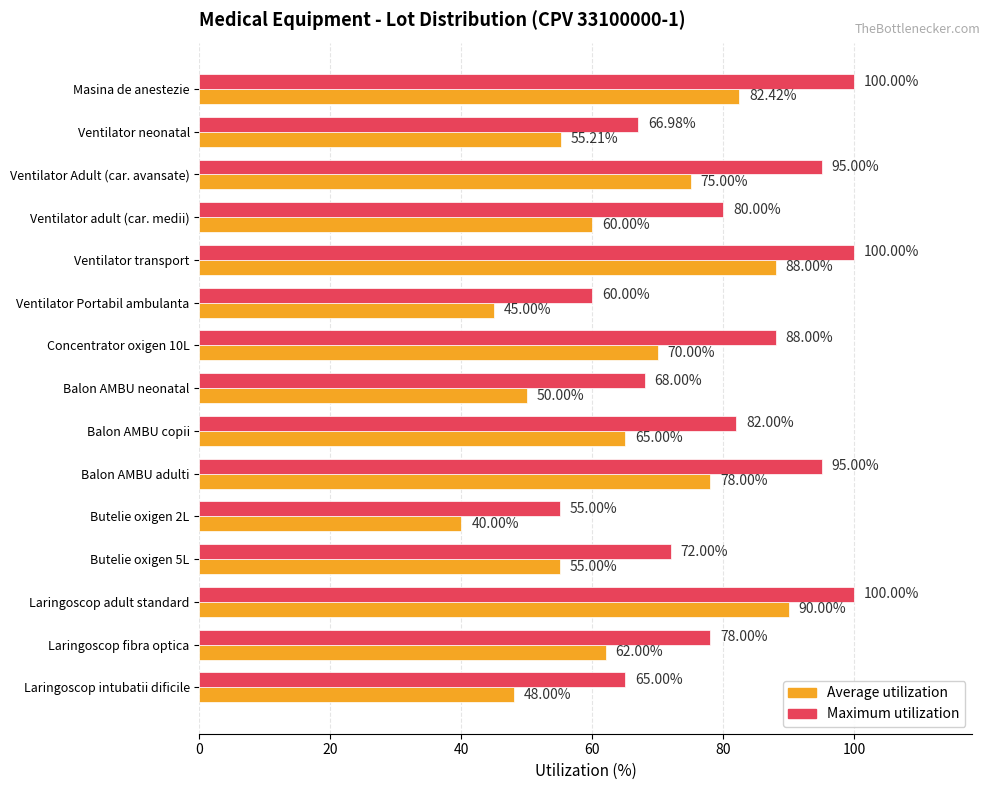

At which label does Average utilization reach its peak?

Laringoscop adult standard